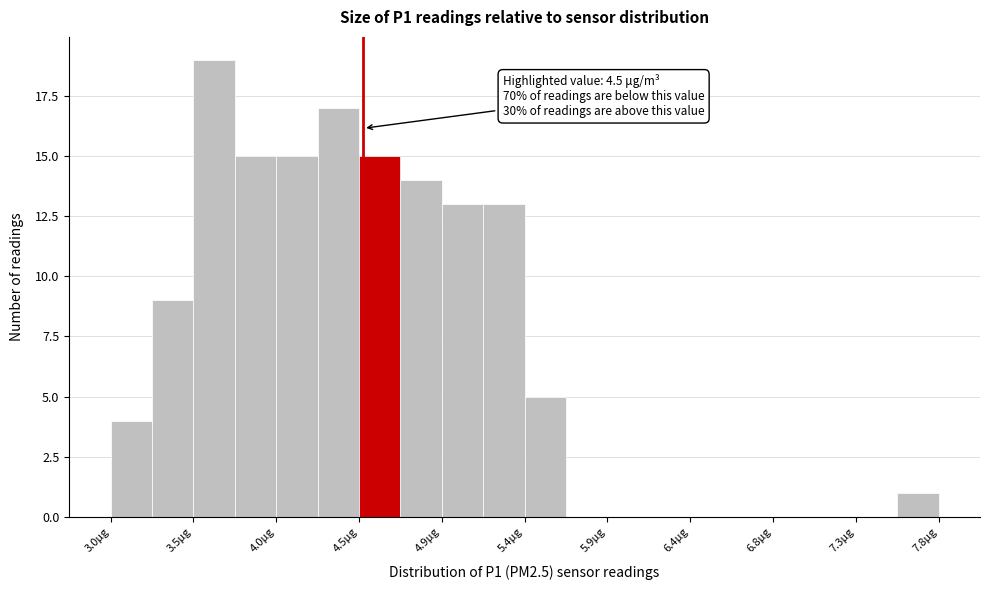

Which range on the x-axis has the tallest bar?

3.55 to 3.75